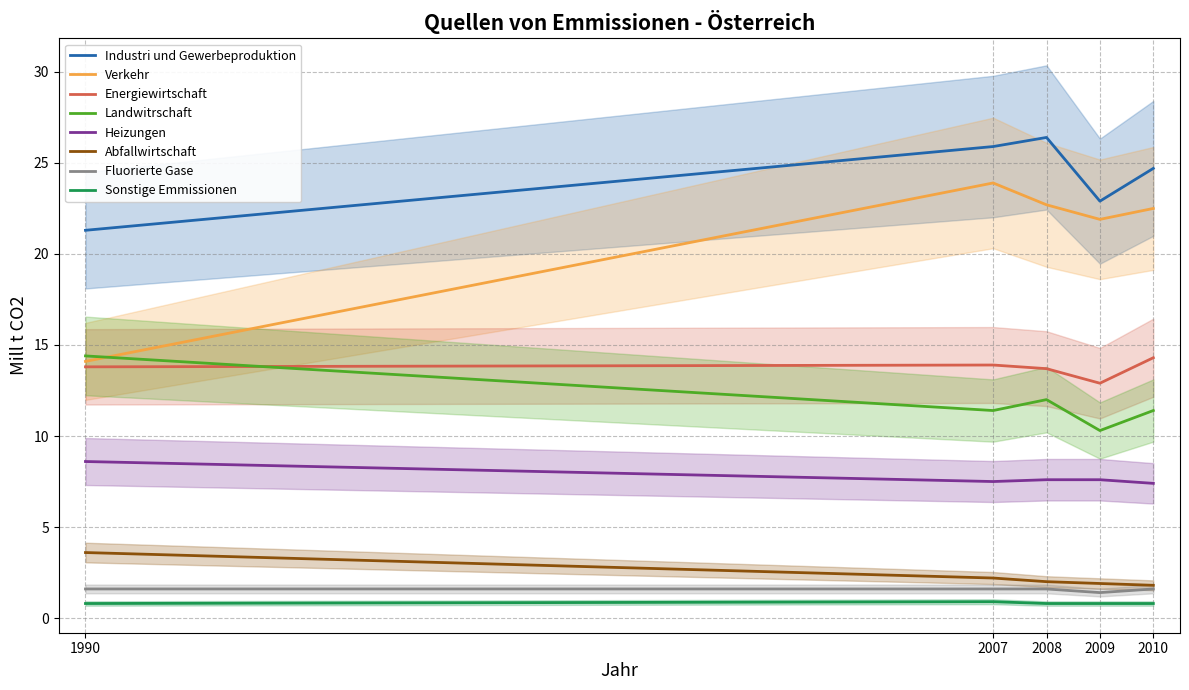

Is it true that Sonstige Emmissionen equals 0.8 at 1990?

True